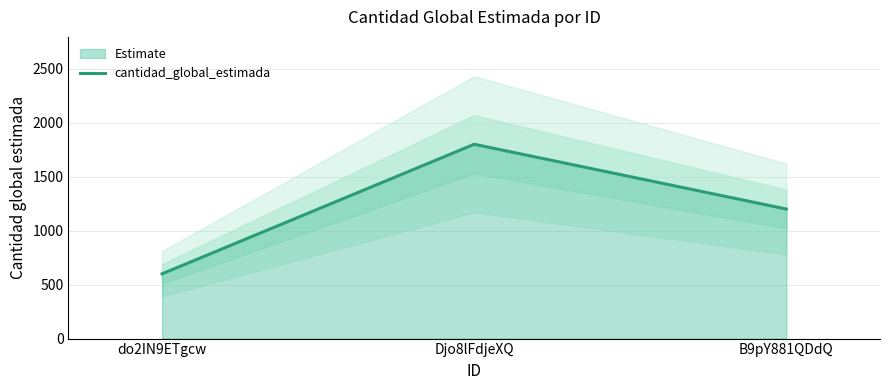

Is it true that the value at do2IN9ETgcw is 600?

True